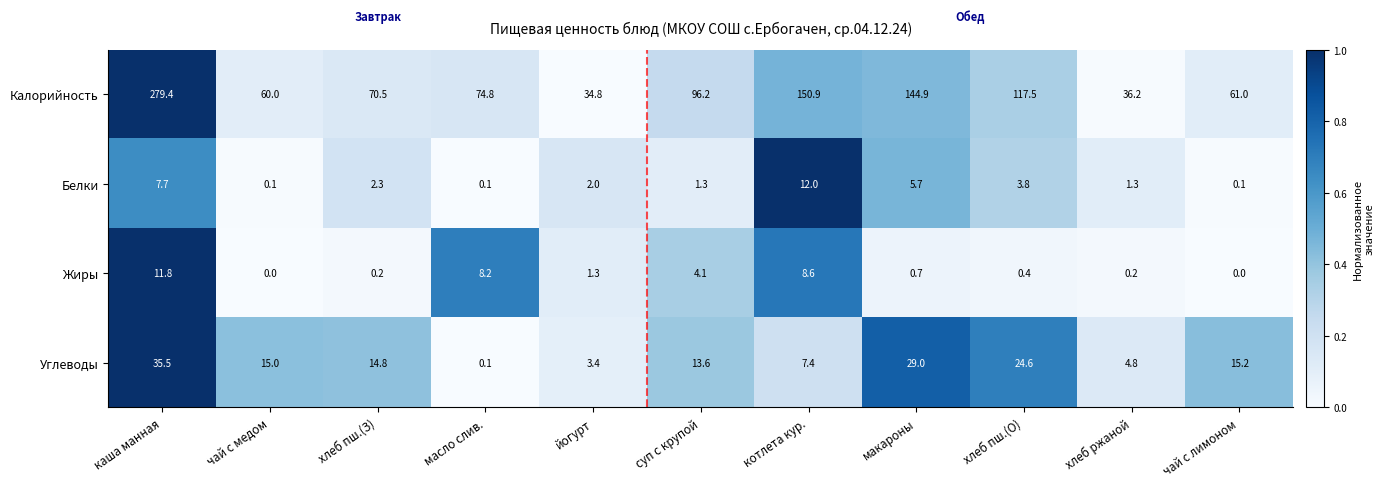

Is it true that Калорийность equals 117.5 at хлеб пш.(О)?

True